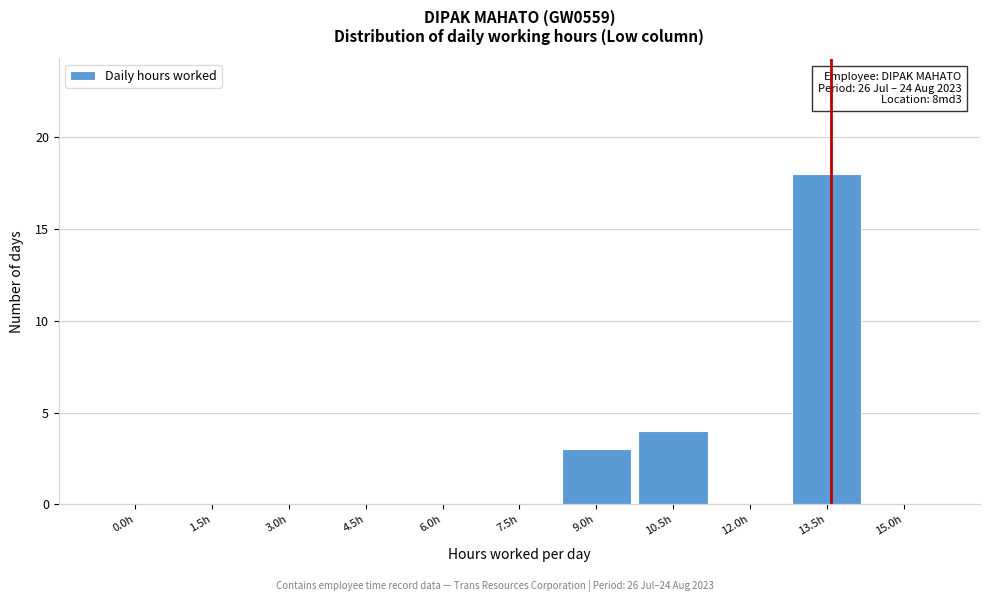

Reading right to left, extract all data points from this chart.

15.0h=0	13.5h=18	12.0h=0	10.5h=4	9.0h=3	7.5h=0	6.0h=0	4.5h=0	3.0h=0	1.5h=0	0.0h=0